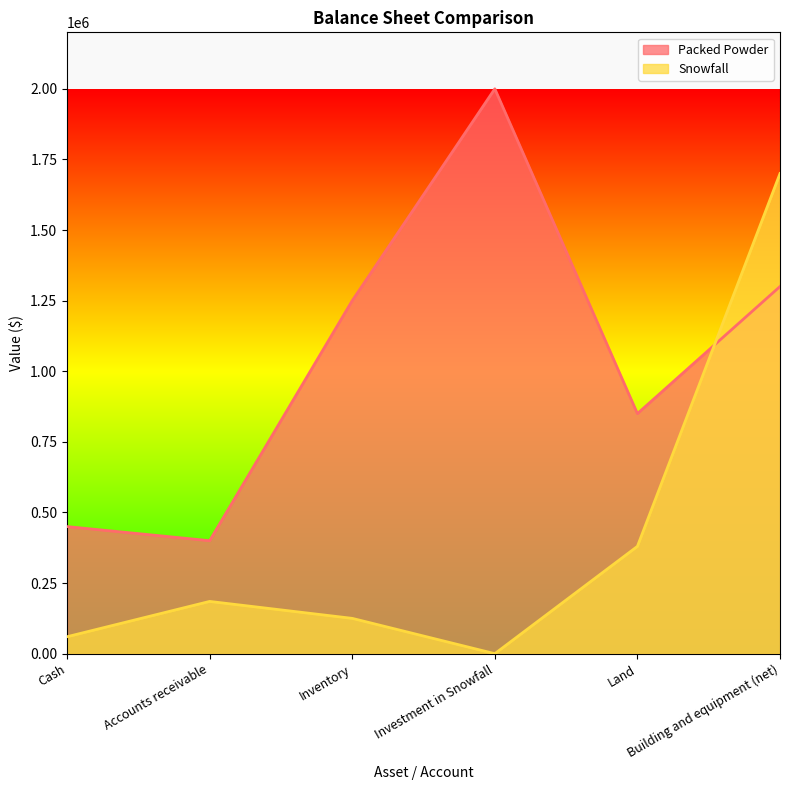

At which label does Packed Powder reach its minimum?

Accounts receivable